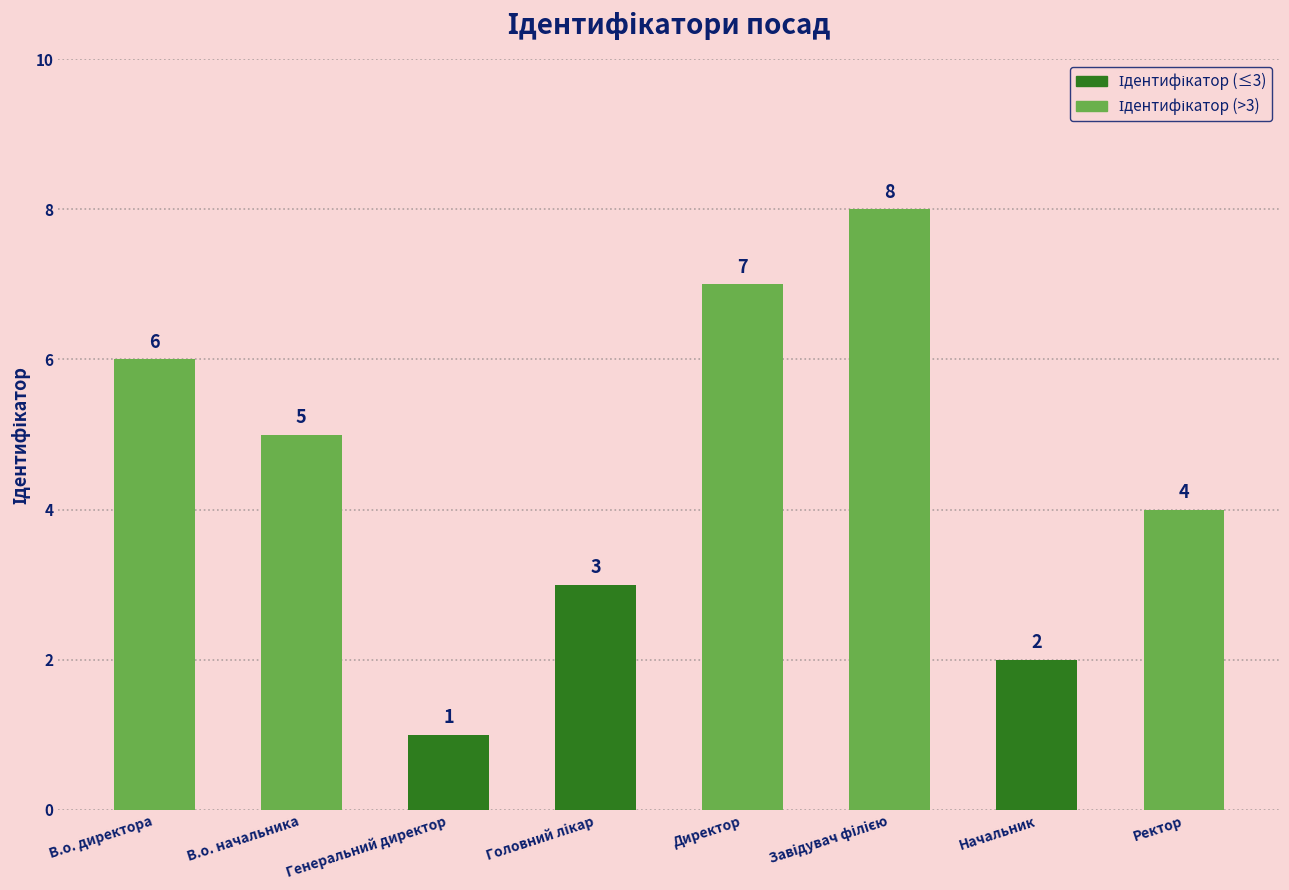

What is the difference between the maximum and second lowest values?

6